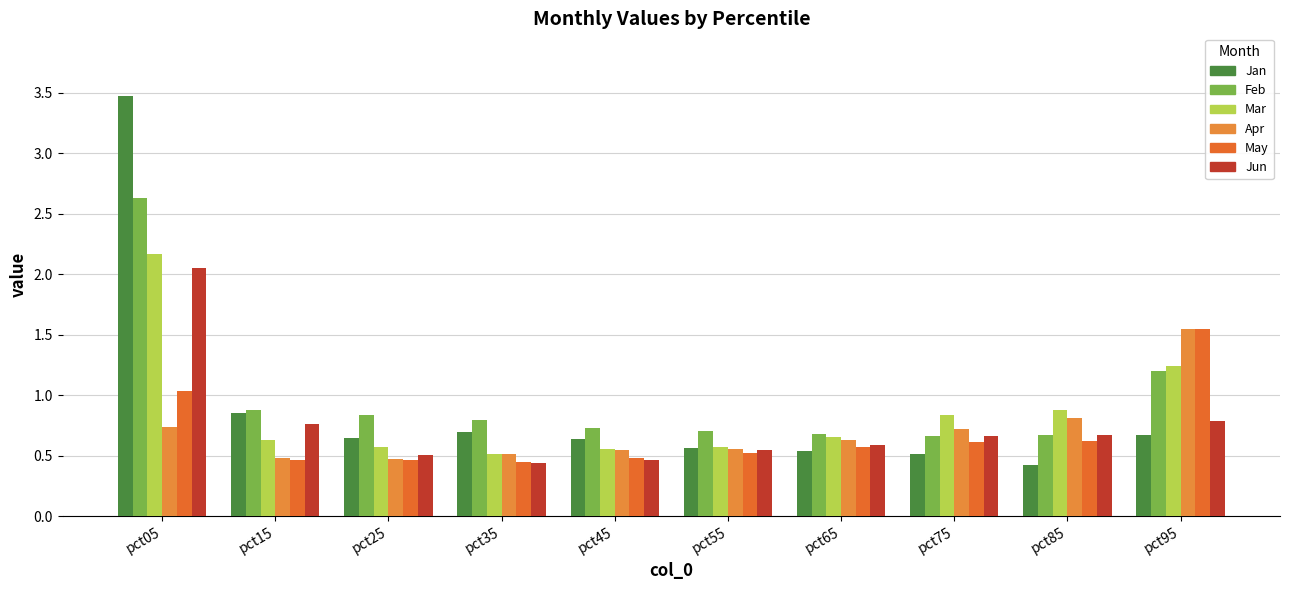

Rank the series by their maximum value, from lowest to highest.

May, Apr, Jun, Mar, Feb, Jan